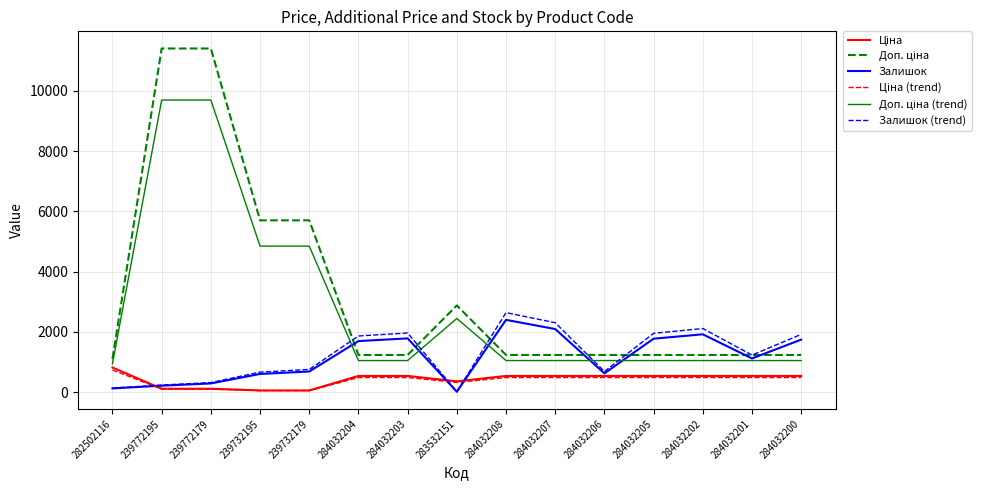

What is the average value of the Залишок series?

1140.0